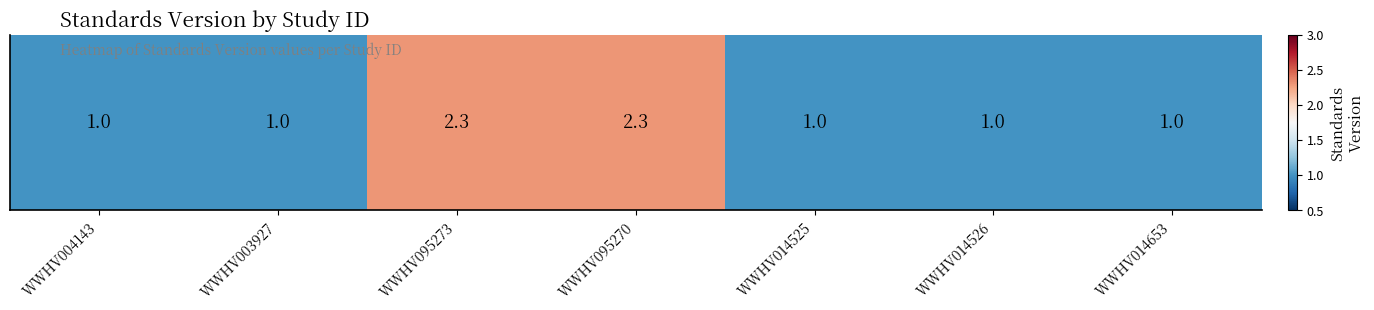

What is the sum of all values?

9.6